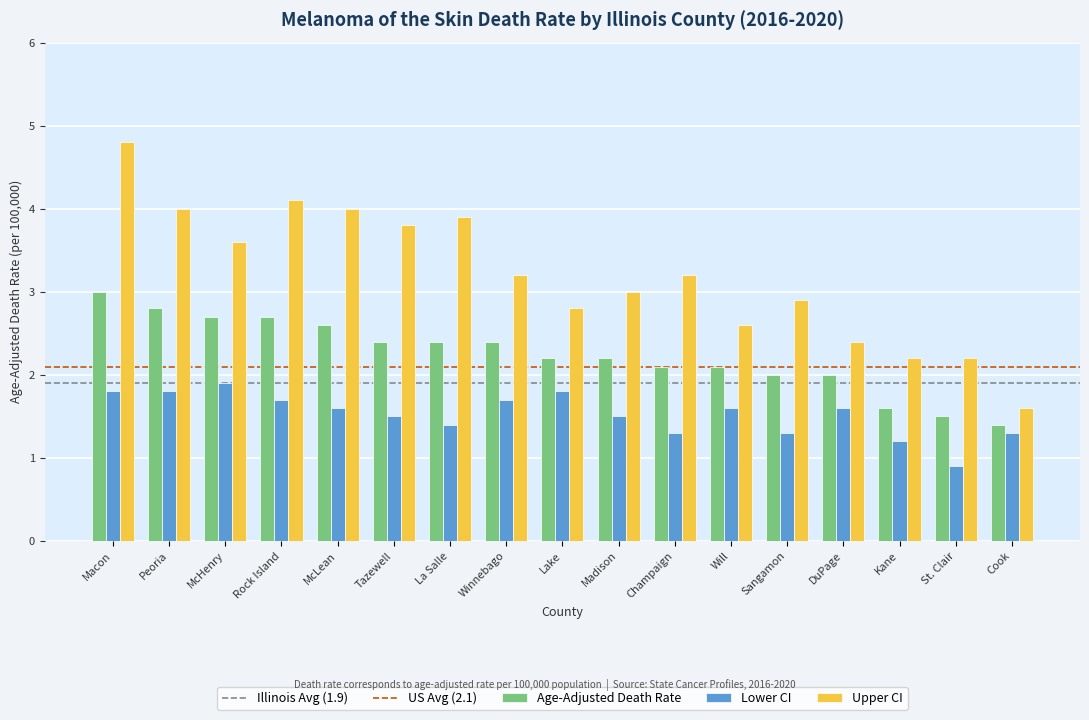

What position from the left is McHenry?

3